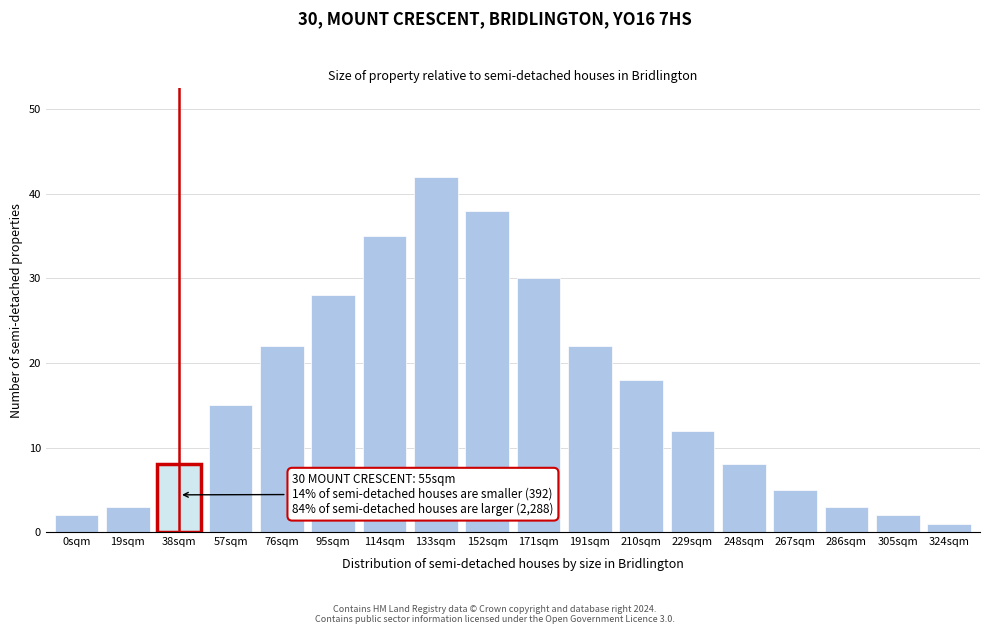

Reading right to left, list all the values displayed in this chart.

1	2	3	5	8	12	18	22	30	38	42	35	28	22	15	8	3	2